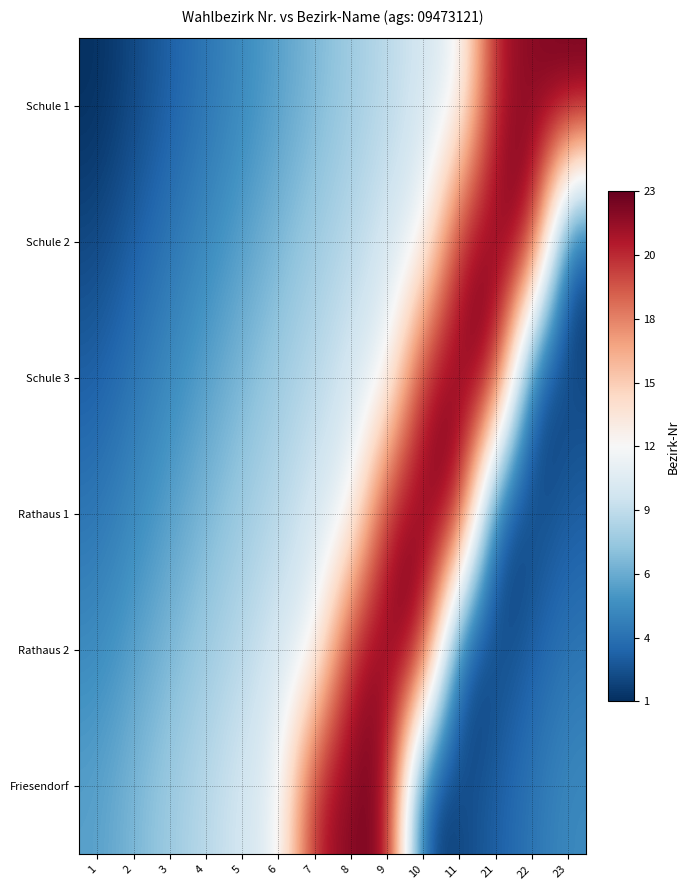

What is the total value across all series at 7?

-6